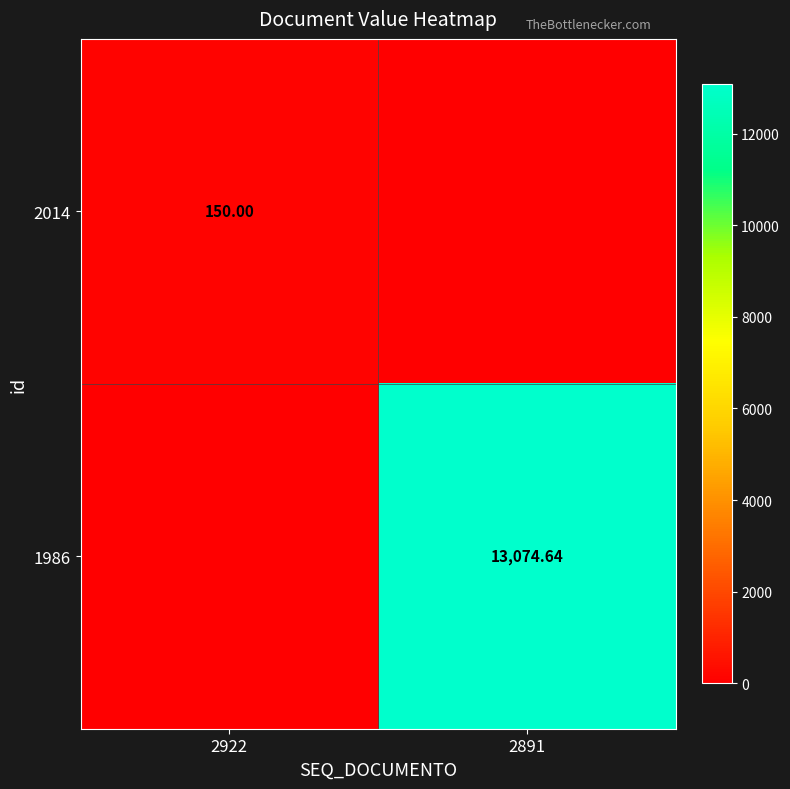

Is the value of 1986 at 2891 greater than the value of 2014 at 2922?

Yes